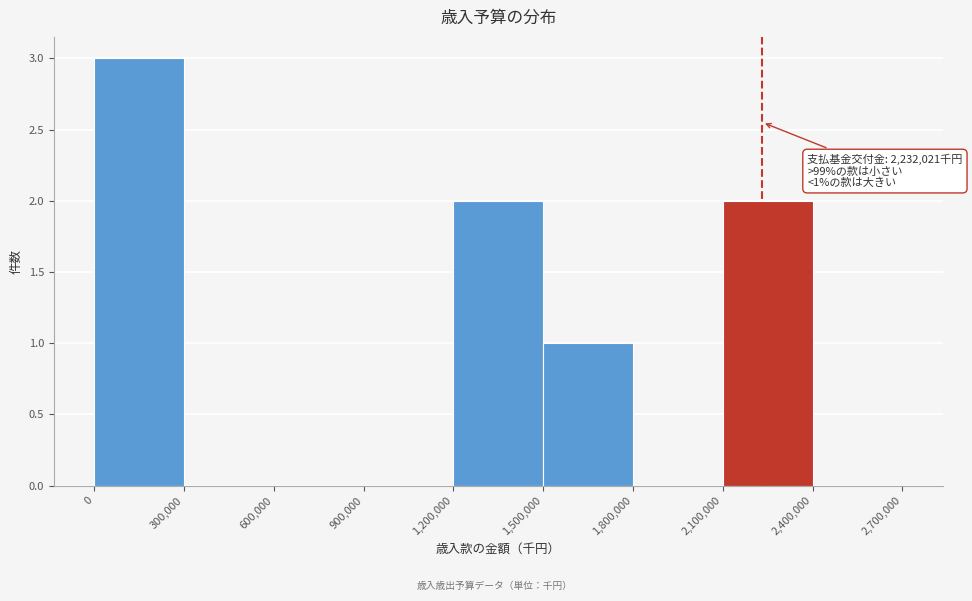

Over which range of the x-axis is the bar tallest?

0 to 300,000